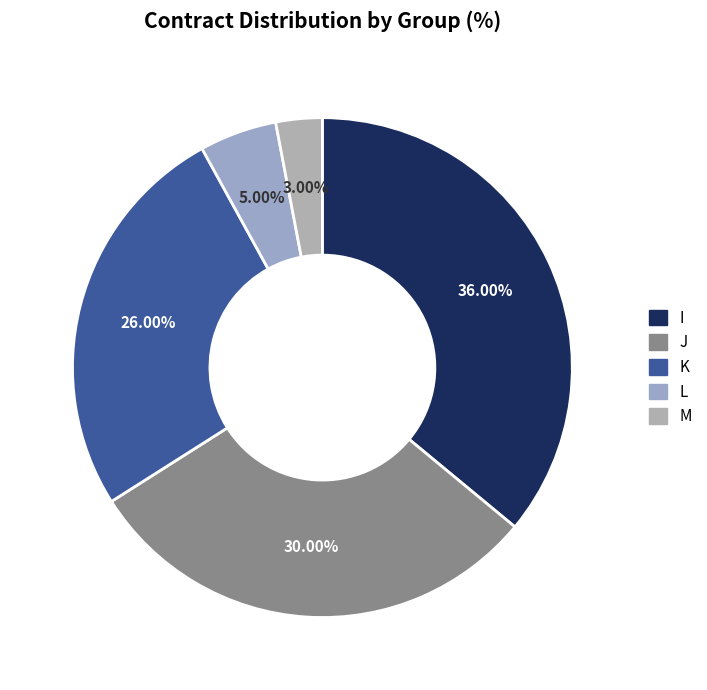

Which category has the biggest portion of the pie?

I